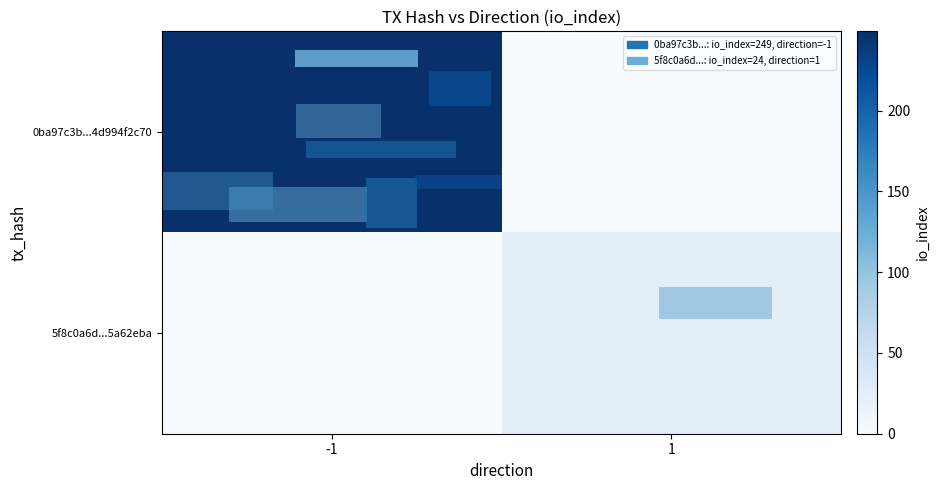

How many categories are shown in the chart?

2